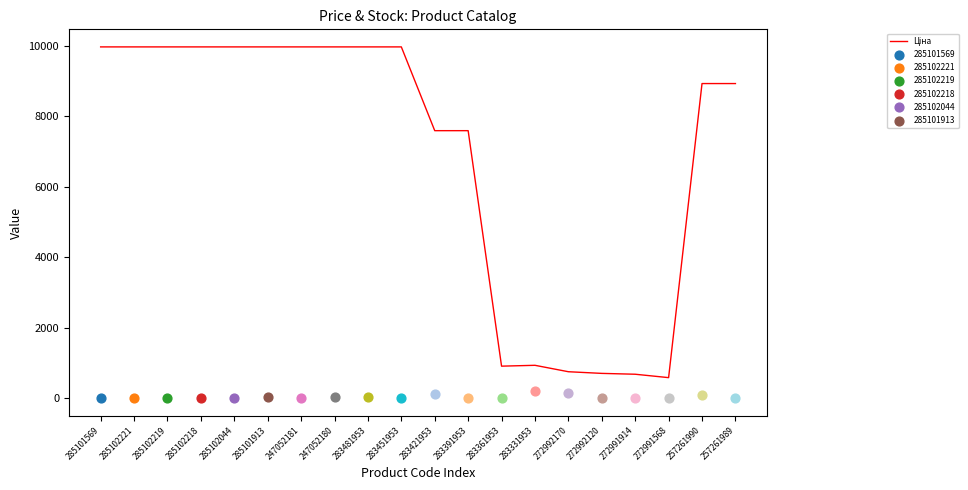

Which has a higher value, 285102218 or 247052181?

285102218